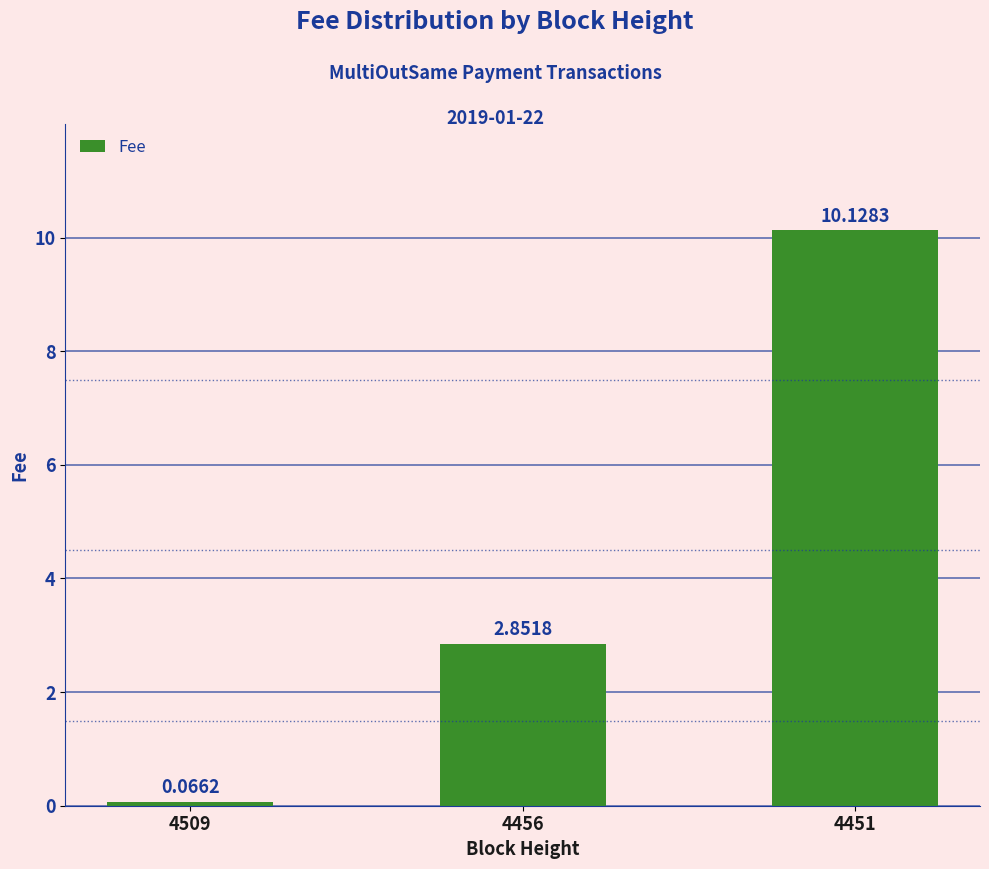

Rank the categories by value from highest to lowest.

4451, 4456, 4509